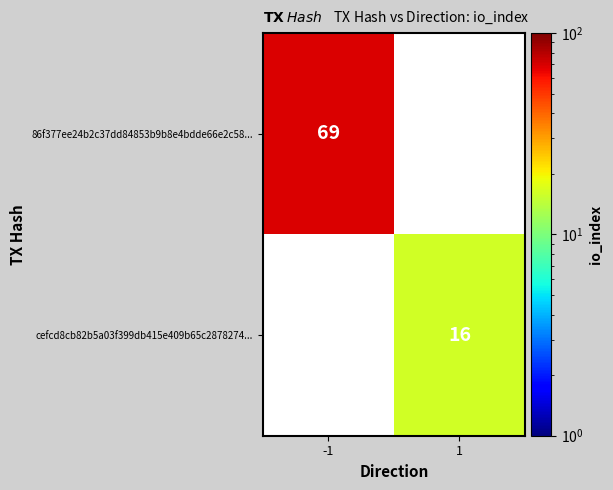

Is the value of cefcd8cb82b5a03f399db415e409b65c2878274... at 1 greater than the value of 86f377ee24b2c37dd84853b9b8e4bdde66e2c58... at -1?

No